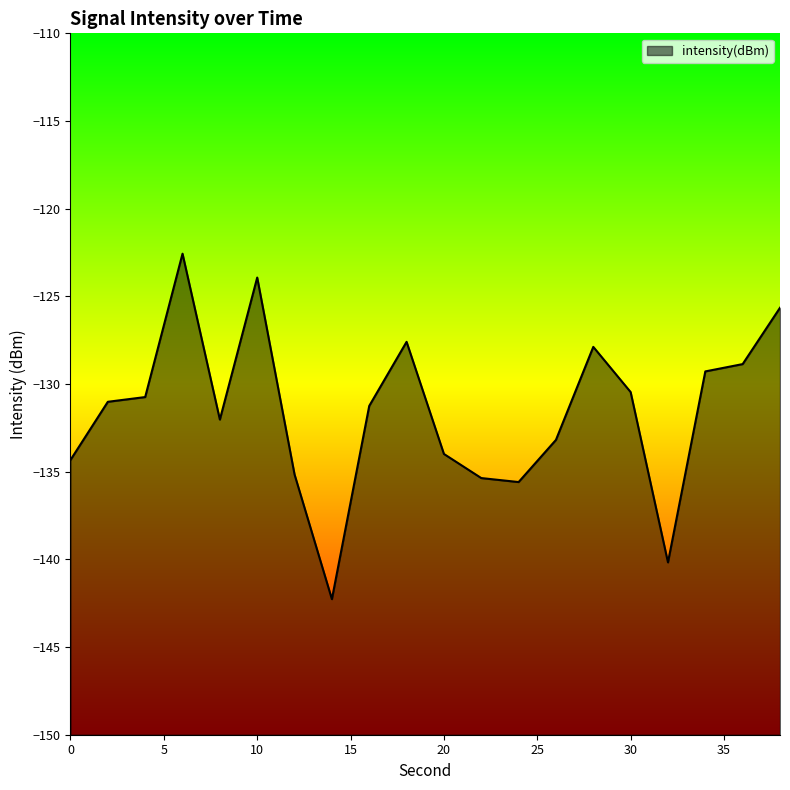

What is the sum of the values at 34 and 32?

-269.5